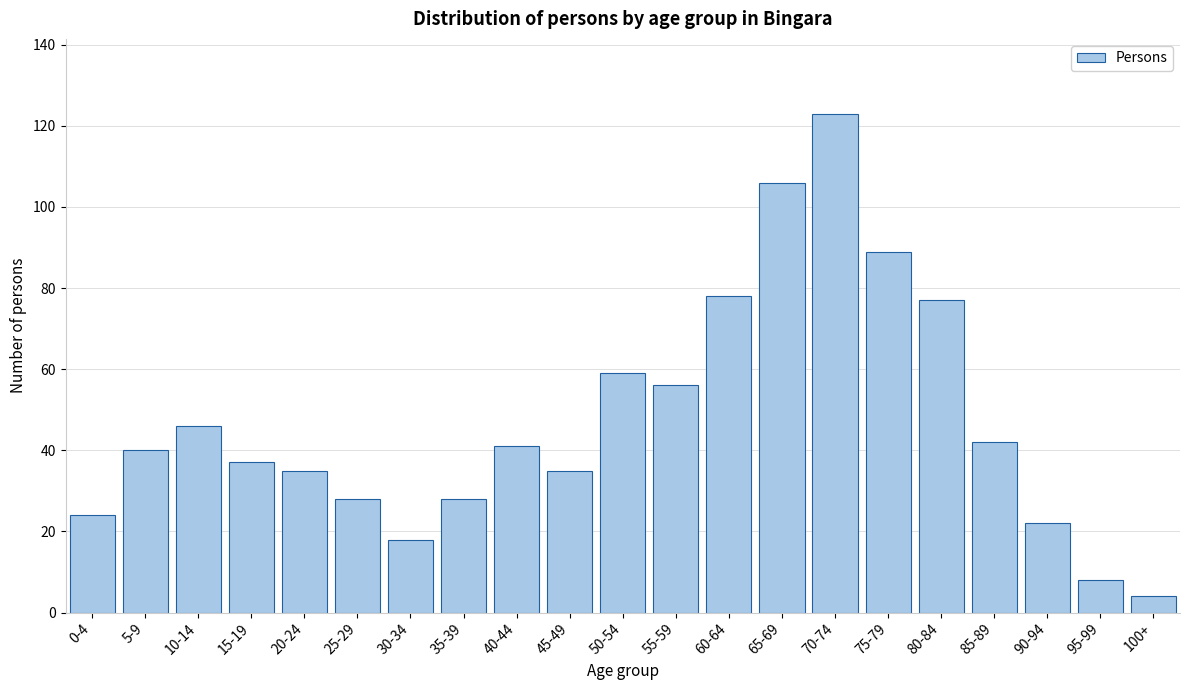

Reading left to right, transcribe all the data shown in this chart.

0-4=24	5-9=40	10-14=46	15-19=37	20-24=35	25-29=28	30-34=18	35-39=28	40-44=41	45-49=35	50-54=59	55-59=56	60-64=78	65-69=106	70-74=123	75-79=89	80-84=77	85-89=42	90-94=22	95-99=8	100+=4